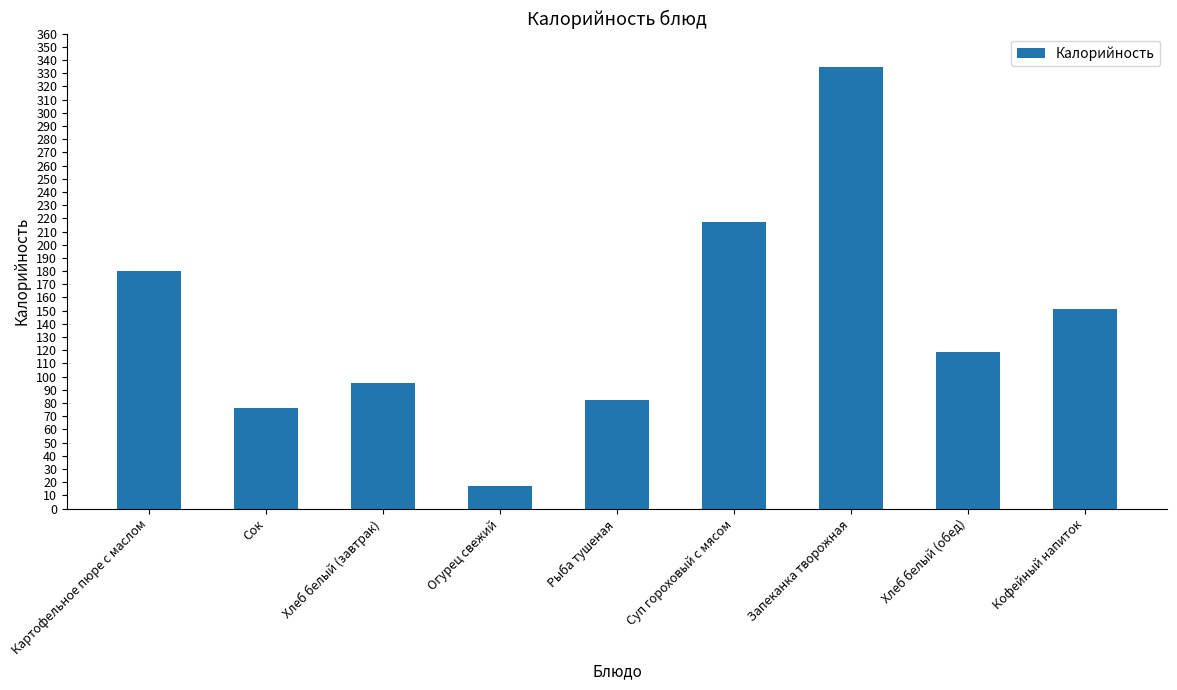

What is the minimum value shown in the chart?

17